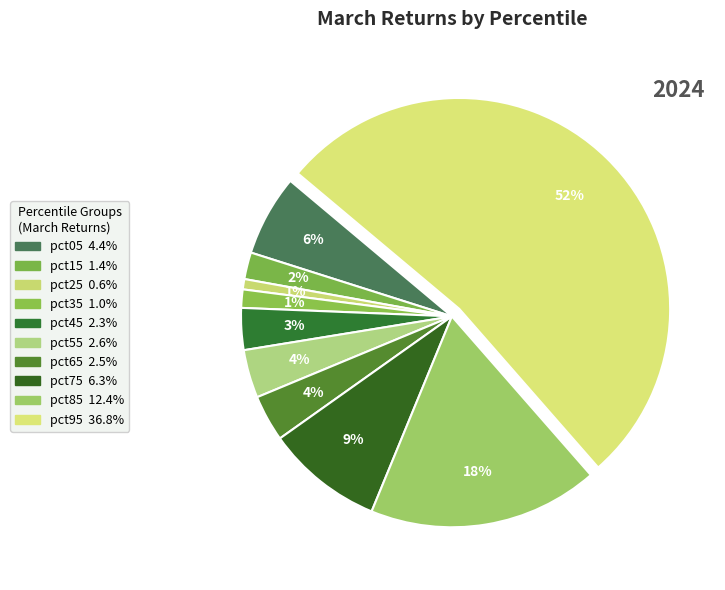

How many slices are in this pie chart?

10